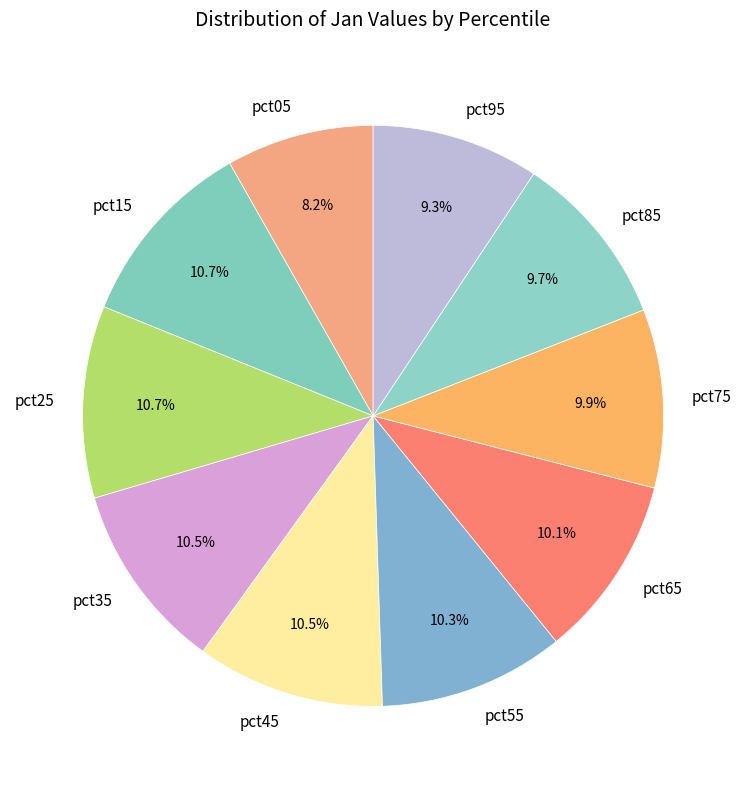

To the nearest percent, what portion does pct25 represent?

11%